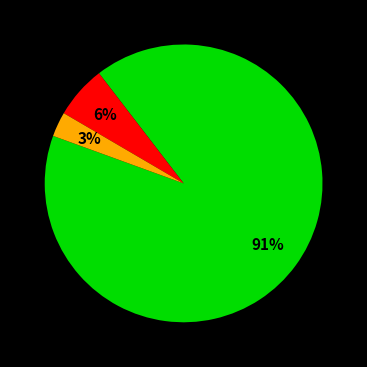

To the nearest percent, what is the difference between the largest and smallest slice percentages?

88%